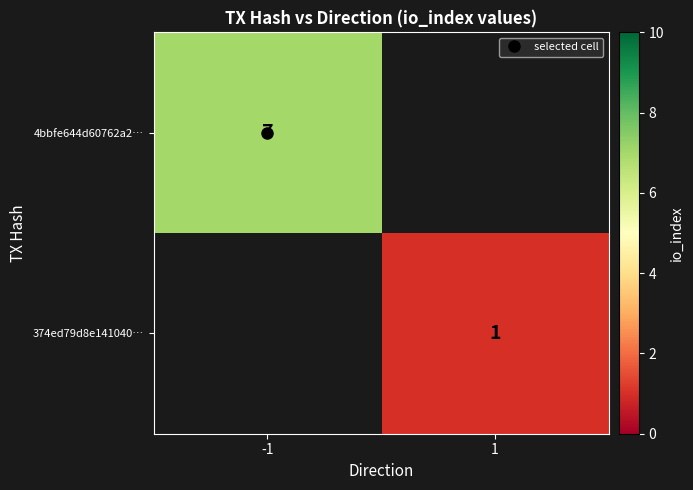

At -1, list the series in order from smallest to largest.

4bbfe644d60762a2…, 374ed79d8e141040…